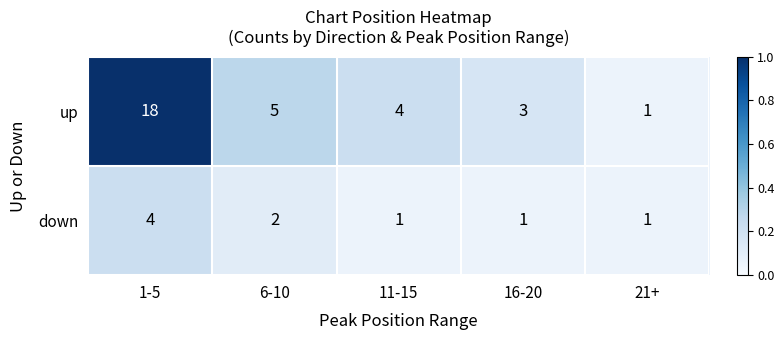

Where is down nearest to the value 2?

6-10